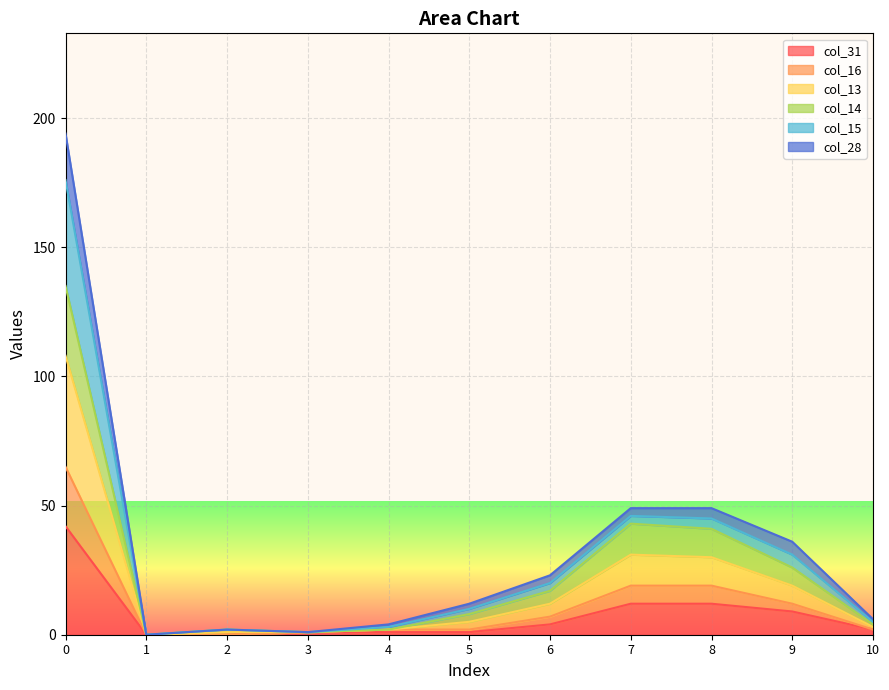

What are all the series names shown in the legend?

col_31, col_16, col_13, col_14, col_15, col_28